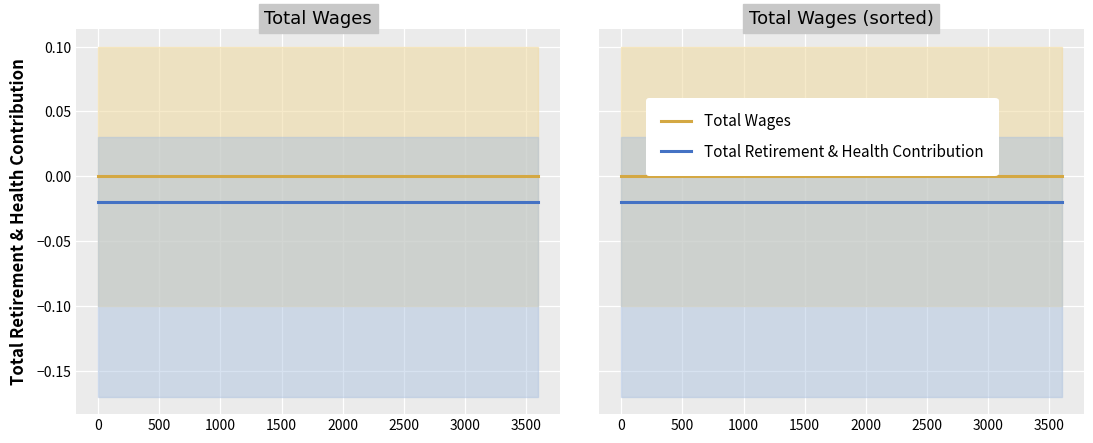

Which series has the largest total across all categories?

Total Wages